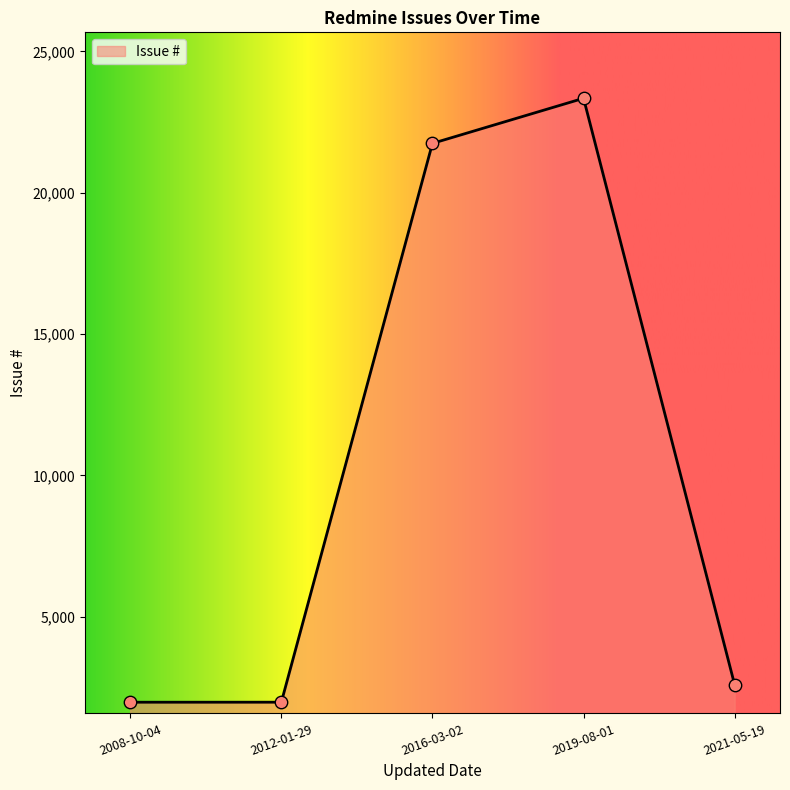

What is the ratio of the value at 2012-01-29 to the value at 2019-08-01?

0.1